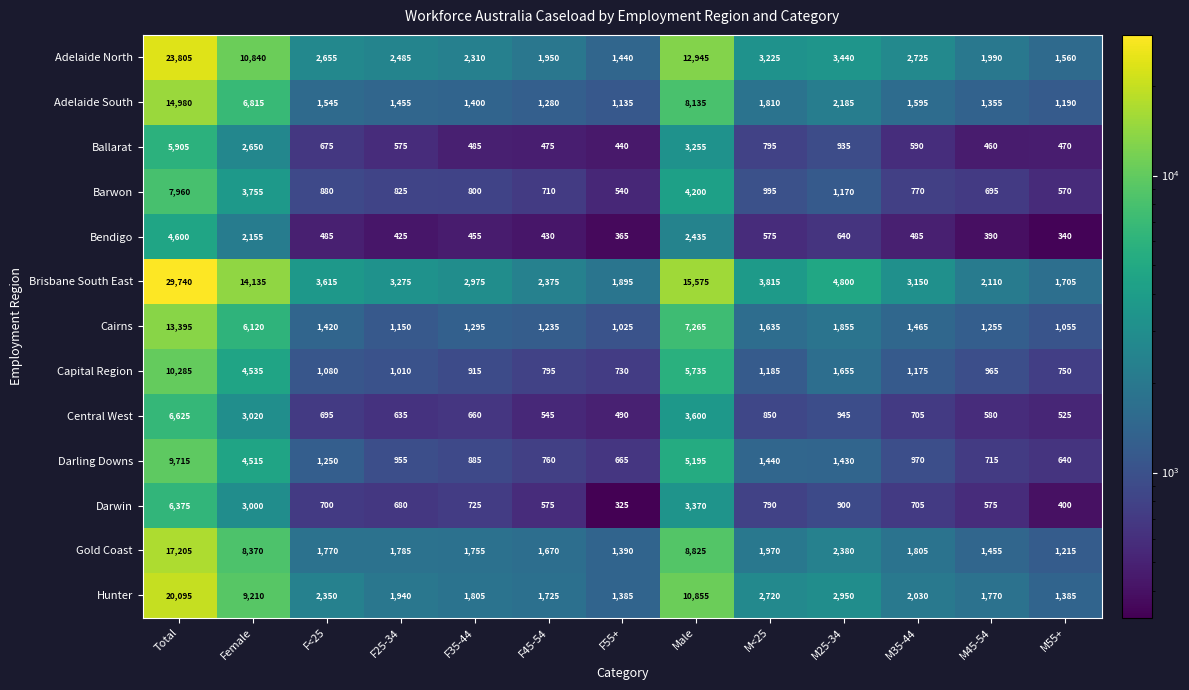

Is the value of Darling Downs at F35-44 greater than the value of Adelaide North at M45-54?

No